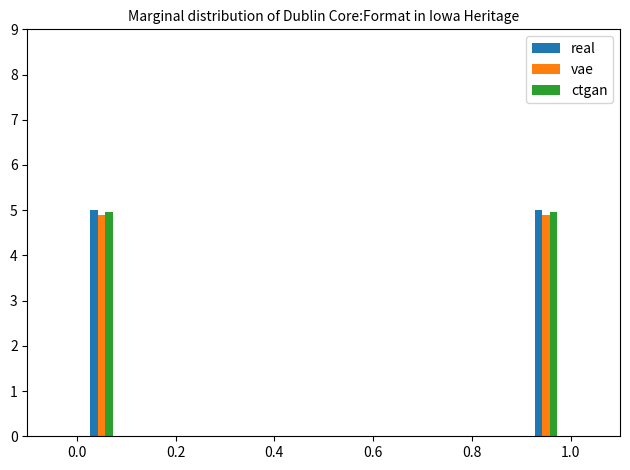

The ctgan series shows 2.0 at 0.0. True or false?

False